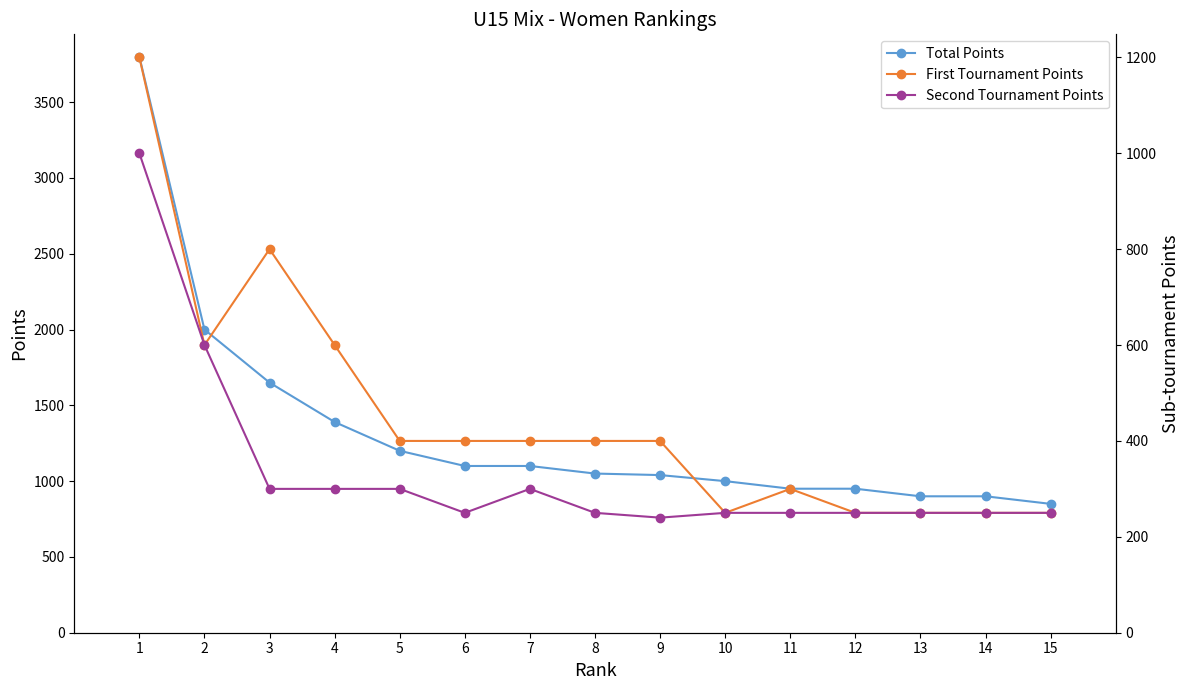

Which category has the lowest value in the Second Tournament Points series?

9